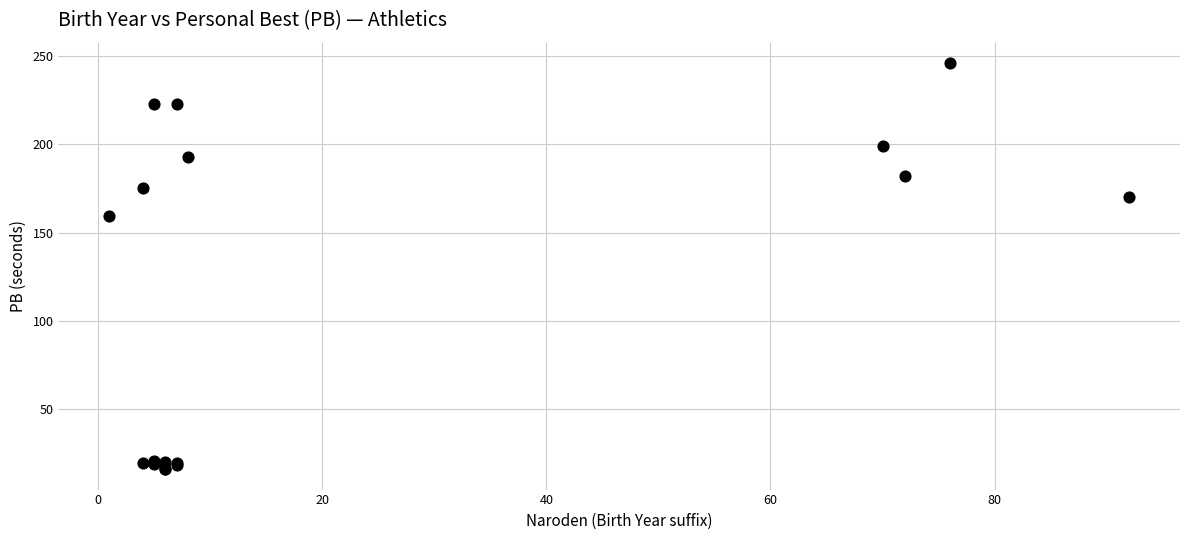

What Y value in the scatter plot is closest to 131?

159.2